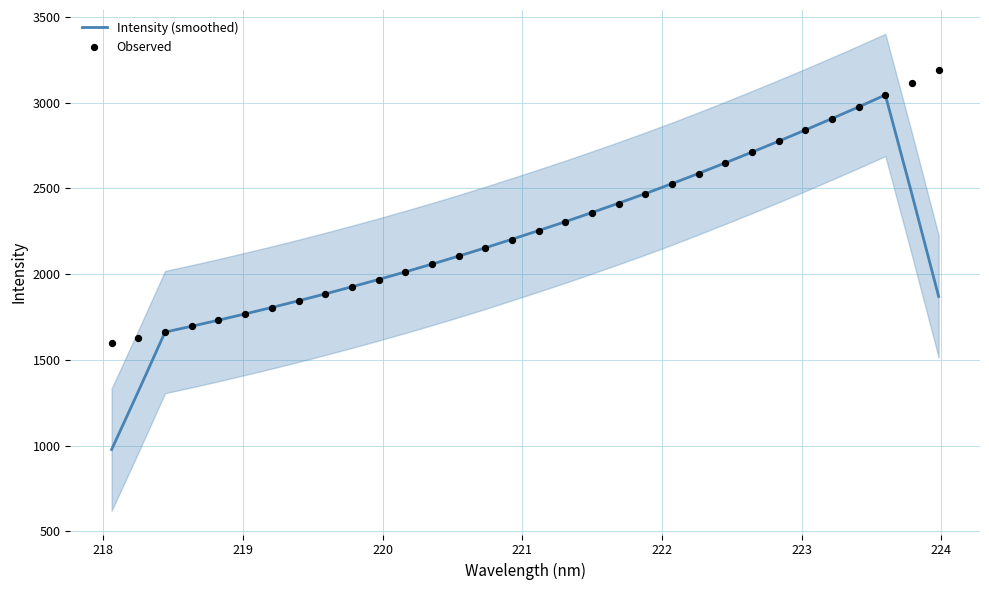

Which series has the largest total across all categories?

Observed